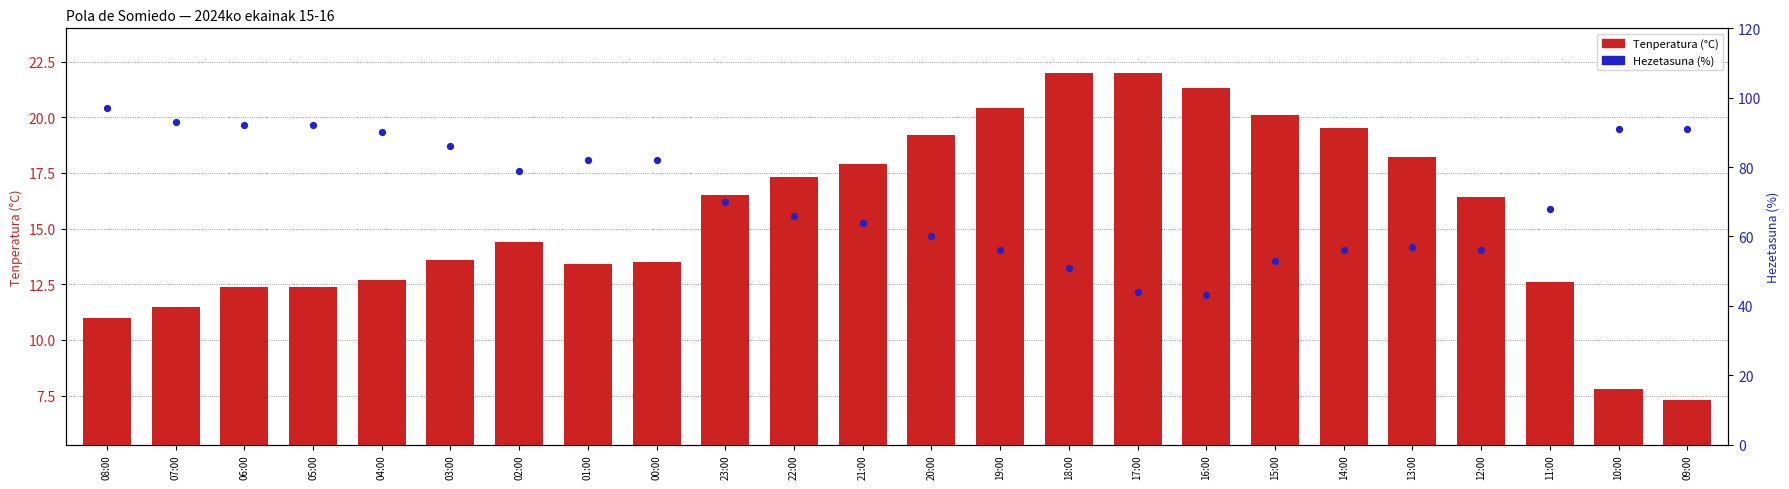

Is the value of Hezetasuna (%) at 18:00 greater than the value of Tenperatura (°C) at 17:00?

Yes